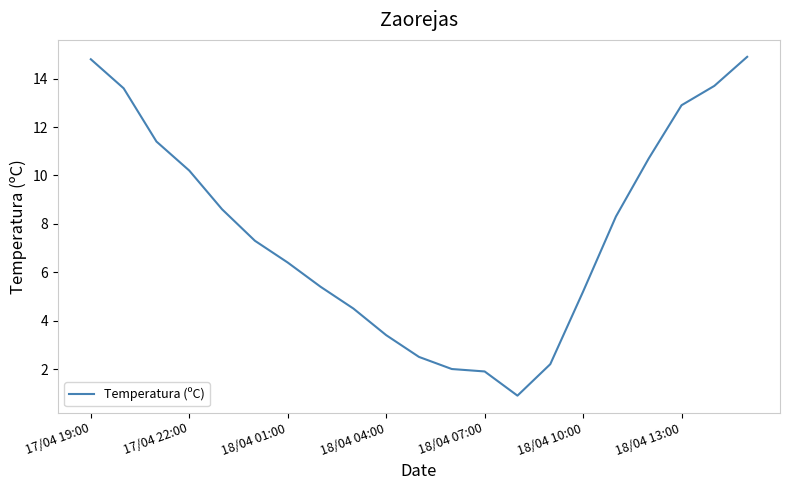

What is the minimum value shown in the chart?

0.9